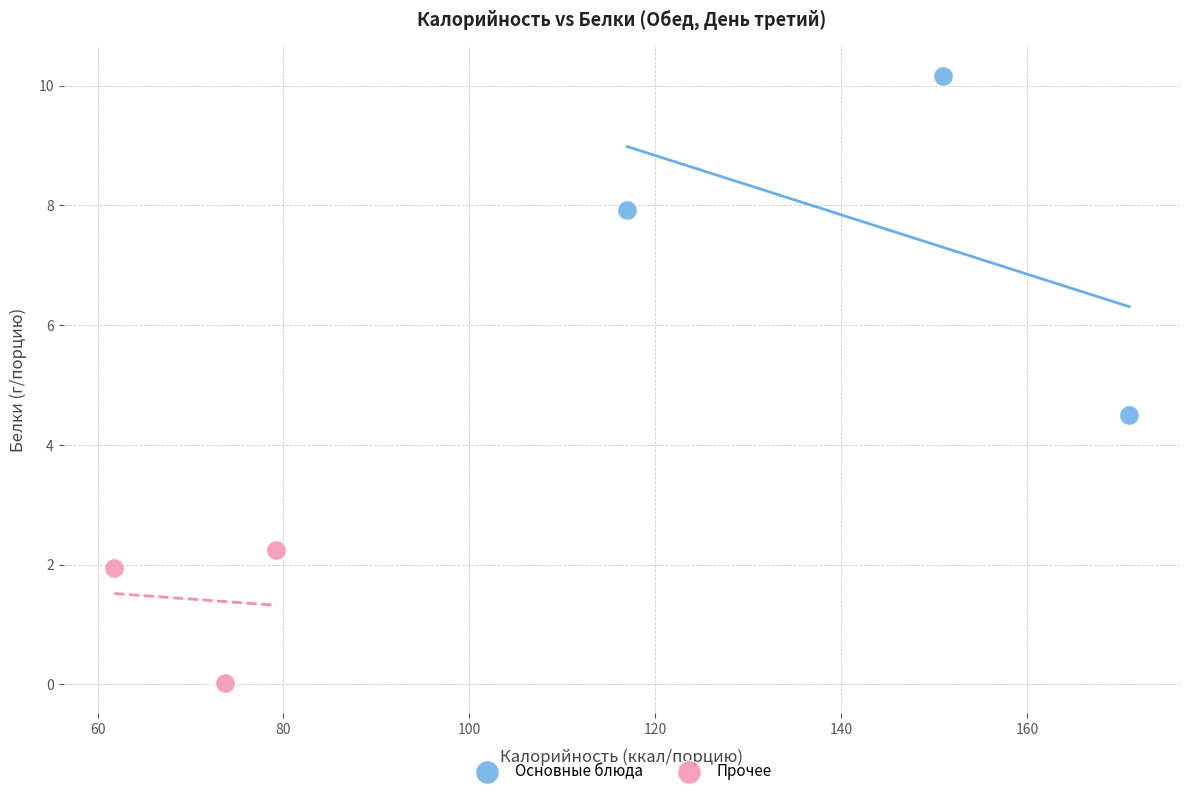

Which series has the widest spread of Y values?

Основные блюда